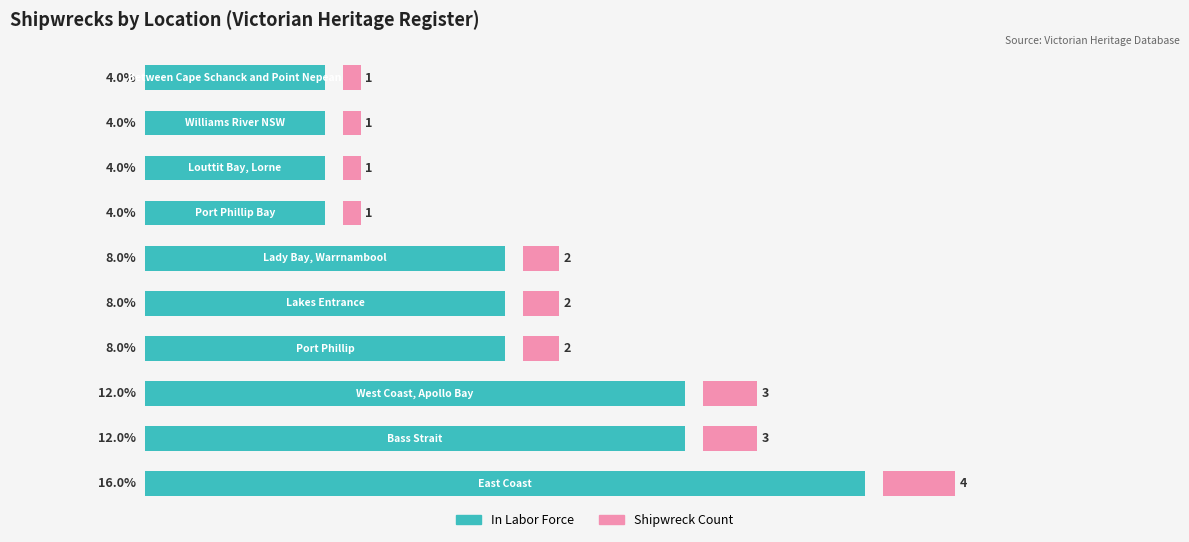

Which series changed the most between 0 and 20?

In Labor Force